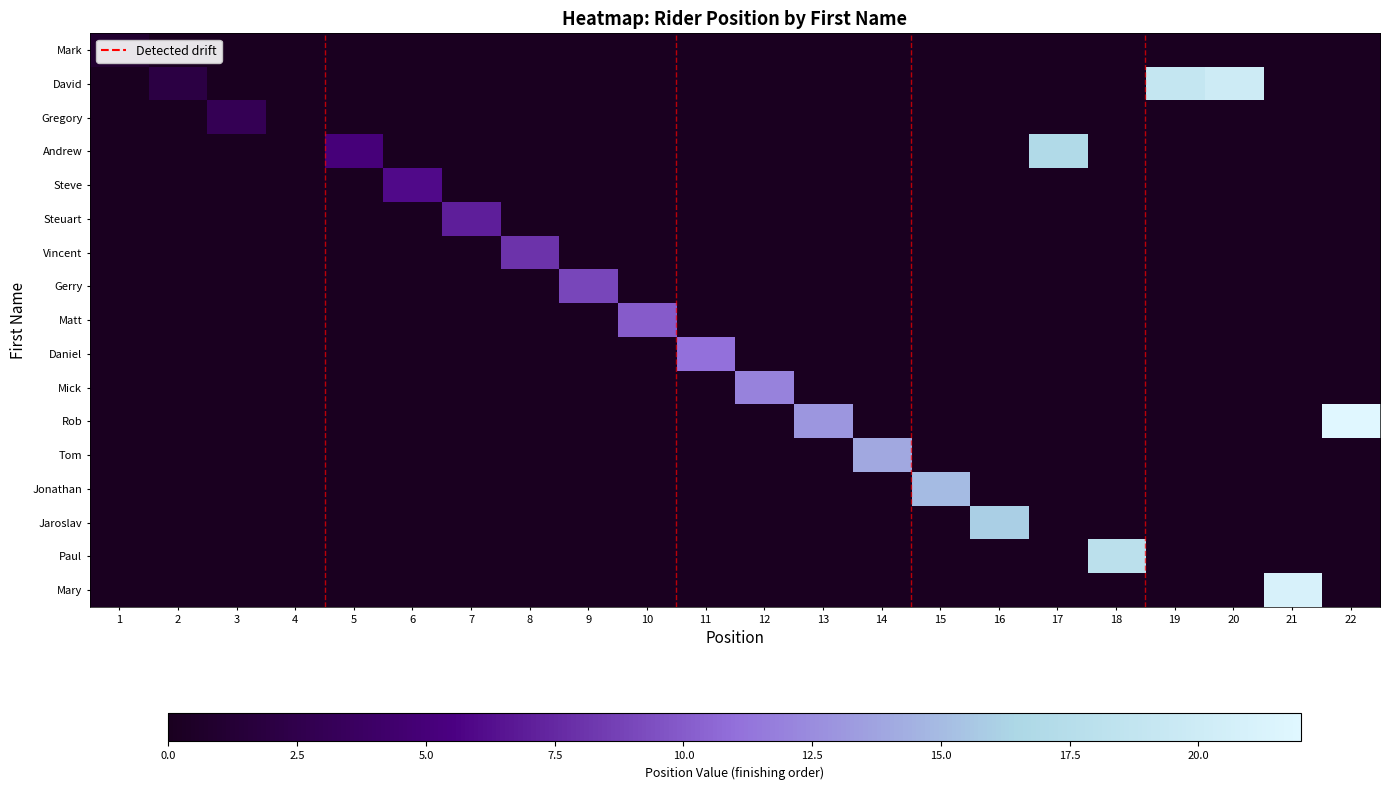

Is the value of Rob at 14 greater than the value of Paul at 6?

No